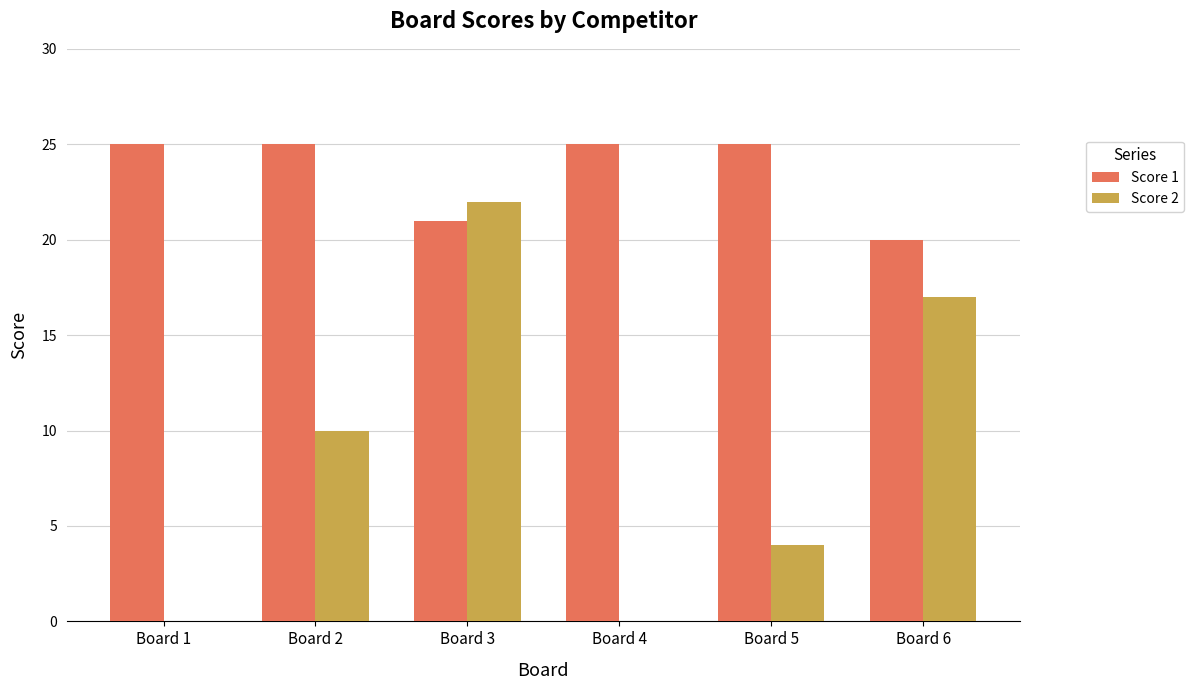

Does the chart contain stacked bars?

No